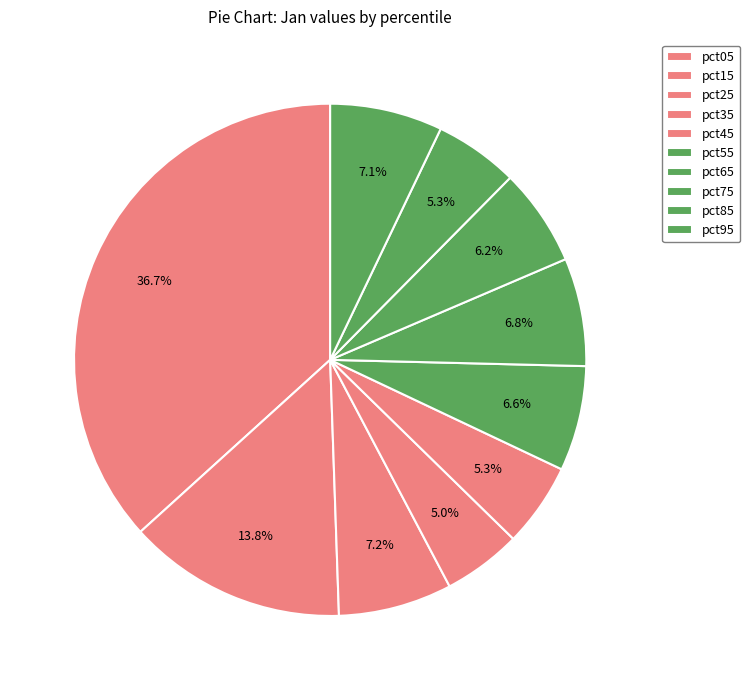

How many slices are in this pie chart?

10